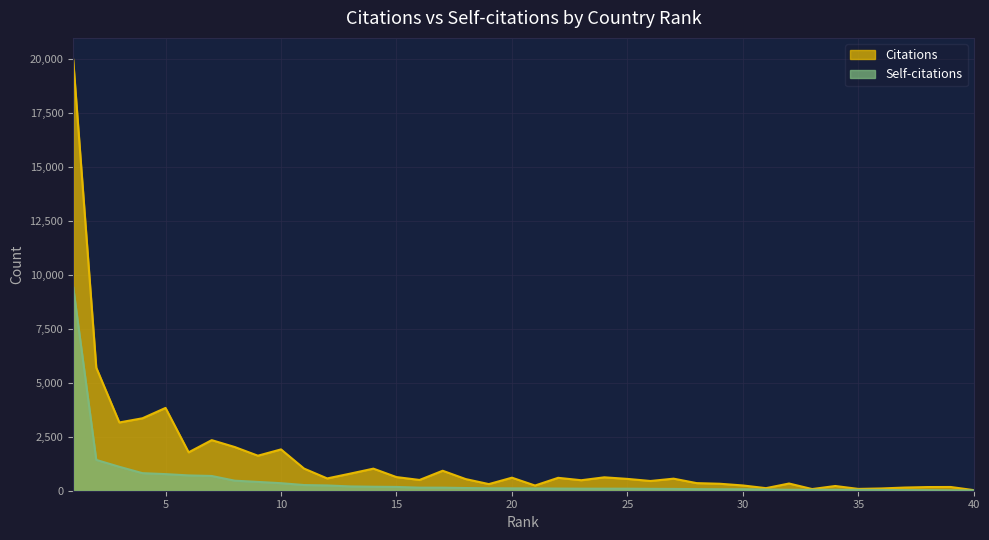

What is the difference between the Citations values at 34 and 27?

340